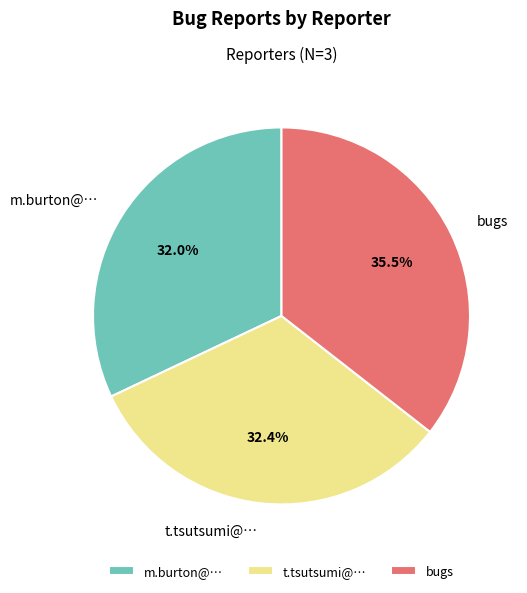

Is there a majority slice in this chart?

No